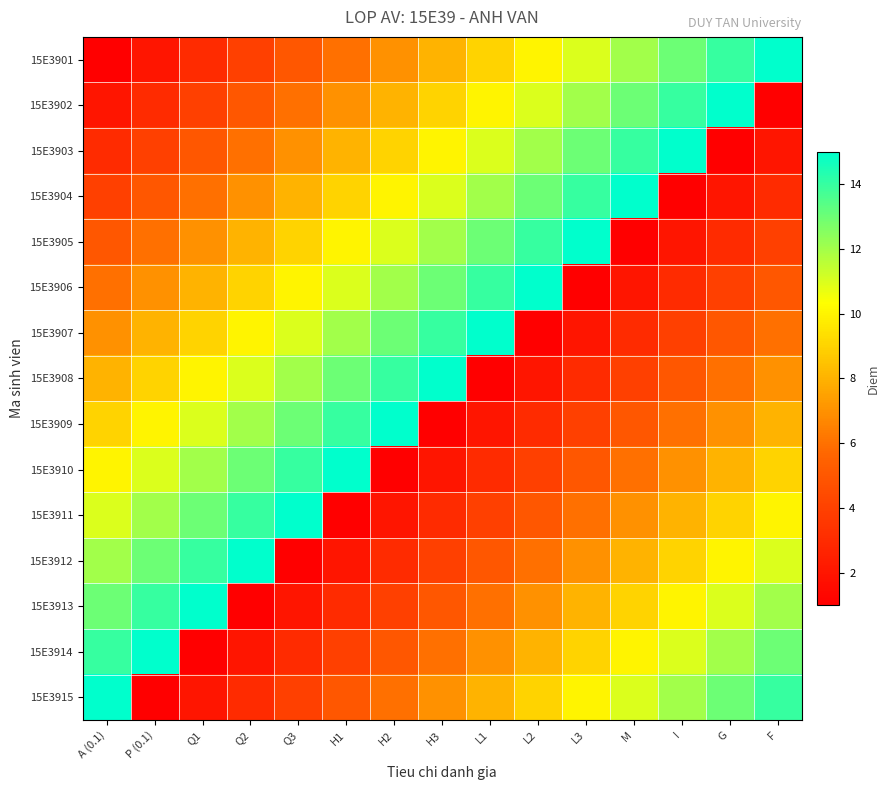

At H3, list the series in order from largest to smallest.

15E3908, 15E3907, 15E3906, 15E3905, 15E3904, 15E3903, 15E3902, 15E3901, 15E3915, 15E3914, 15E3913, 15E3912, 15E3911, 15E3910, 15E3909